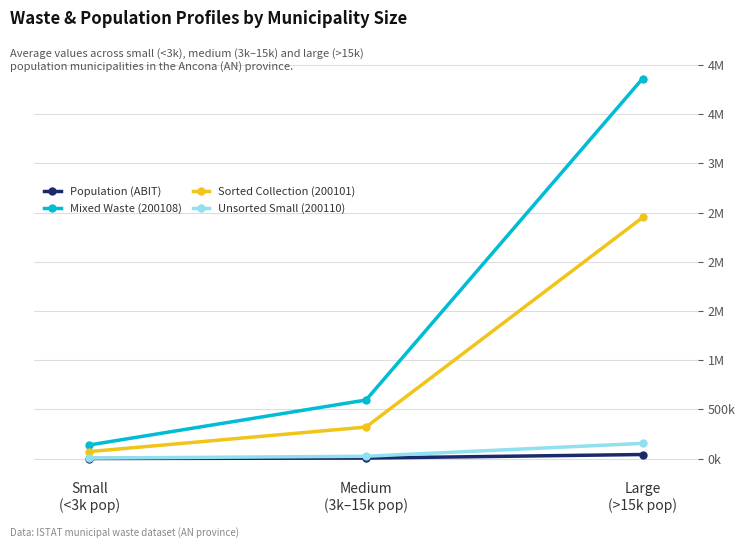

Is this an area chart (filled region under the line)?

No